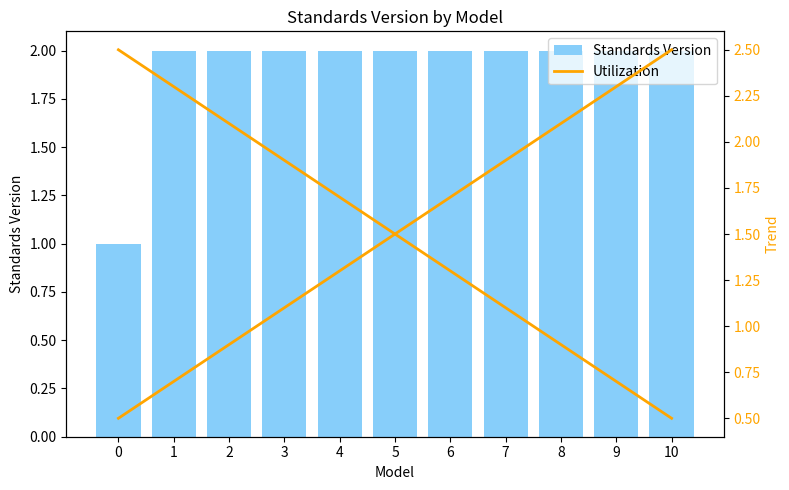

At how many categories does at least one series exceed 1?

11